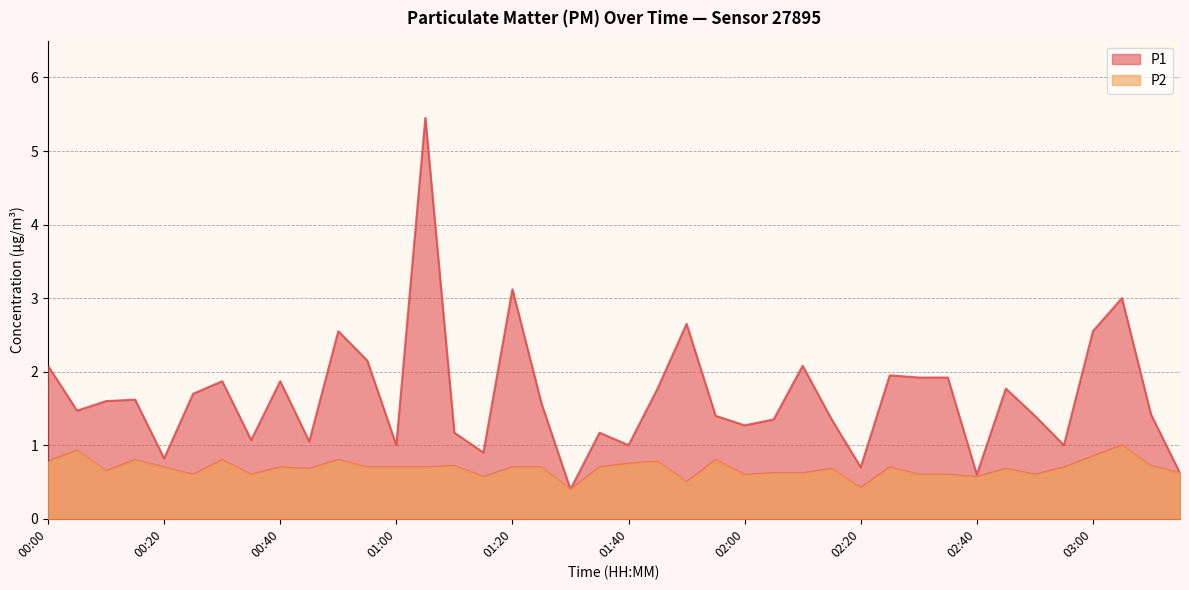

Which series has the widest spread of values?

P1